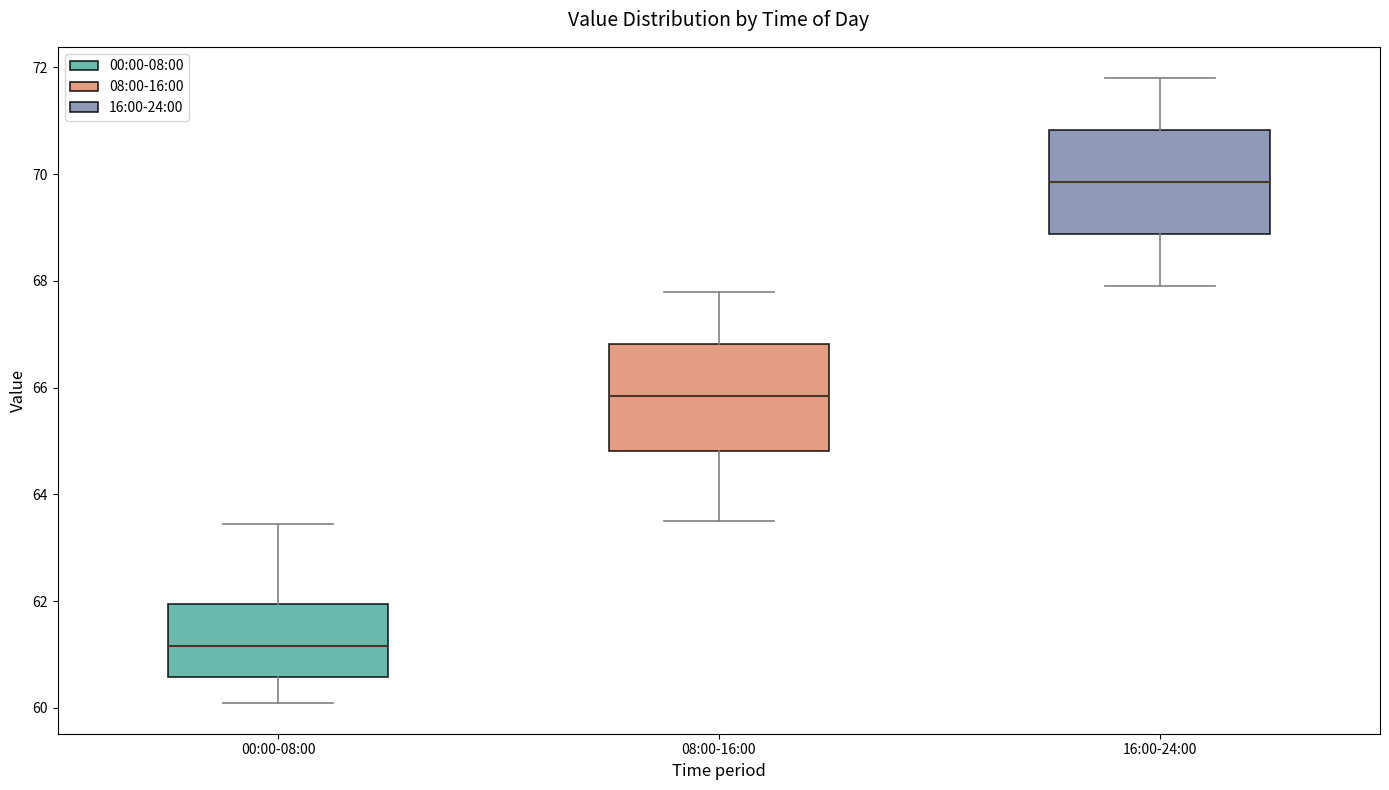

Reading left to right, read every box against the y-axis: the position of its median line, the range the box covers, and the ends of its whiskers. The values are not printed on the chart, so give them approximately, as read against the axis.

00:00-08:00: median 61.2, box 60.6 to 62.0, whiskers 60.2 to 63.4
08:00-16:00: median 65.8, box 64.8 to 66.8, whiskers 63.6 to 67.8
16:00-24:00: median 69.8, box 68.8 to 70.8, whiskers 68.0 to 71.8